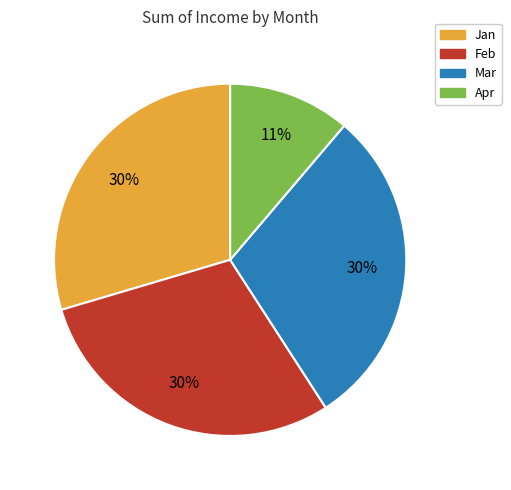

Between Apr and Feb, which is larger?

Feb